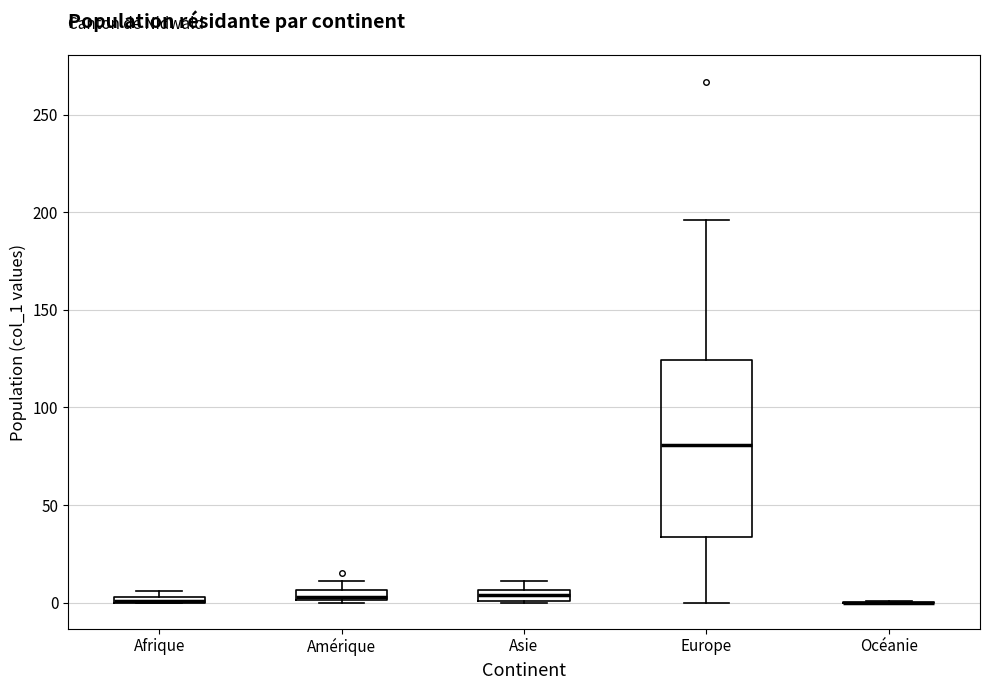

Which box is the tallest, from its lower edge to its upper edge?

Europe